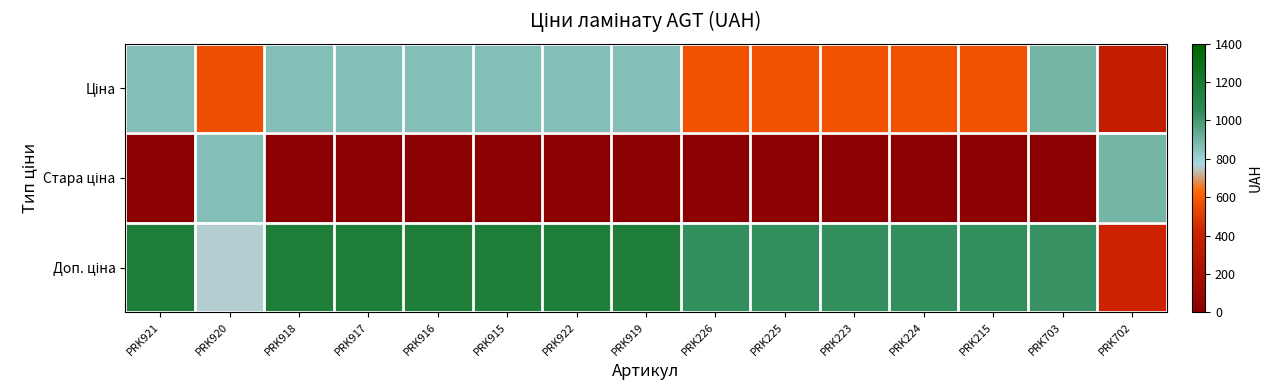

Which series changed the most between PRK922 and PRK224?

Ціна